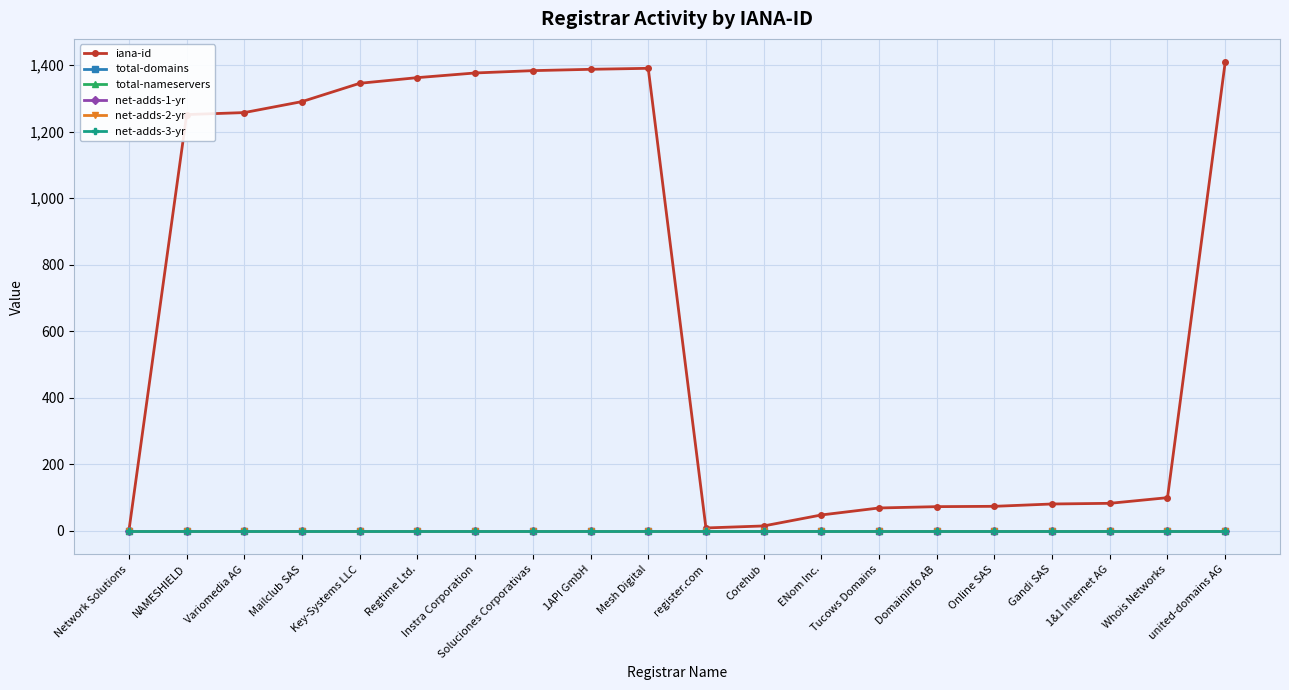

Reading left to right, transcribe all the data shown in this chart.

iana-id: Network Solutions=2	NAMESHIELD=1251	Variomedia AG=1257	Mailclub SAS=1290	Key-Systems LLC=1345	Regtime Ltd.=1362	Instra Corporation=1376	Soluciones Corporativas=1383	1API GmbH=1387	Mesh Digital=1390	register.com=9	Corehub=15	ENom Inc.=48	Tucows Domains=69	Domaininfo AB=73	Online SAS=74	Gandi SAS=81	1&1 Internet AG=83	Whois Networks=100	united-domains AG=1408
total-domains: Network Solutions=0	NAMESHIELD=0	Variomedia AG=0	Mailclub SAS=0	Key-Systems LLC=0	Regtime Ltd.=0	Instra Corporation=0	Soluciones Corporativas=0	1API GmbH=0	Mesh Digital=0	register.com=0	Corehub=0	ENom Inc.=0	Tucows Domains=0	Domaininfo AB=0	Online SAS=0	Gandi SAS=0	1&1 Internet AG=0	Whois Networks=0	united-domains AG=0
total-nameservers: Network Solutions=0	NAMESHIELD=0	Variomedia AG=0	Mailclub SAS=0	Key-Systems LLC=0	Regtime Ltd.=0	Instra Corporation=0	Soluciones Corporativas=0	1API GmbH=0	Mesh Digital=0	register.com=0	Corehub=0	ENom Inc.=0	Tucows Domains=0	Domaininfo AB=0	Online SAS=0	Gandi SAS=0	1&1 Internet AG=0	Whois Networks=0	united-domains AG=0
net-adds-1-yr: Network Solutions=0	NAMESHIELD=0	Variomedia AG=0	Mailclub SAS=0	Key-Systems LLC=0	Regtime Ltd.=0	Instra Corporation=0	Soluciones Corporativas=0	1API GmbH=0	Mesh Digital=0	register.com=0	Corehub=0	ENom Inc.=0	Tucows Domains=0	Domaininfo AB=0	Online SAS=0	Gandi SAS=0	1&1 Internet AG=0	Whois Networks=0	united-domains AG=0
net-adds-2-yr: Network Solutions=0	NAMESHIELD=0	Variomedia AG=0	Mailclub SAS=0	Key-Systems LLC=0	Regtime Ltd.=0	Instra Corporation=0	Soluciones Corporativas=0	1API GmbH=0	Mesh Digital=0	register.com=0	Corehub=0	ENom Inc.=0	Tucows Domains=0	Domaininfo AB=0	Online SAS=0	Gandi SAS=0	1&1 Internet AG=0	Whois Networks=0	united-domains AG=0
net-adds-3-yr: Network Solutions=0	NAMESHIELD=0	Variomedia AG=0	Mailclub SAS=0	Key-Systems LLC=0	Regtime Ltd.=0	Instra Corporation=0	Soluciones Corporativas=0	1API GmbH=0	Mesh Digital=0	register.com=0	Corehub=0	ENom Inc.=0	Tucows Domains=0	Domaininfo AB=0	Online SAS=0	Gandi SAS=0	1&1 Internet AG=0	Whois Networks=0	united-domains AG=0